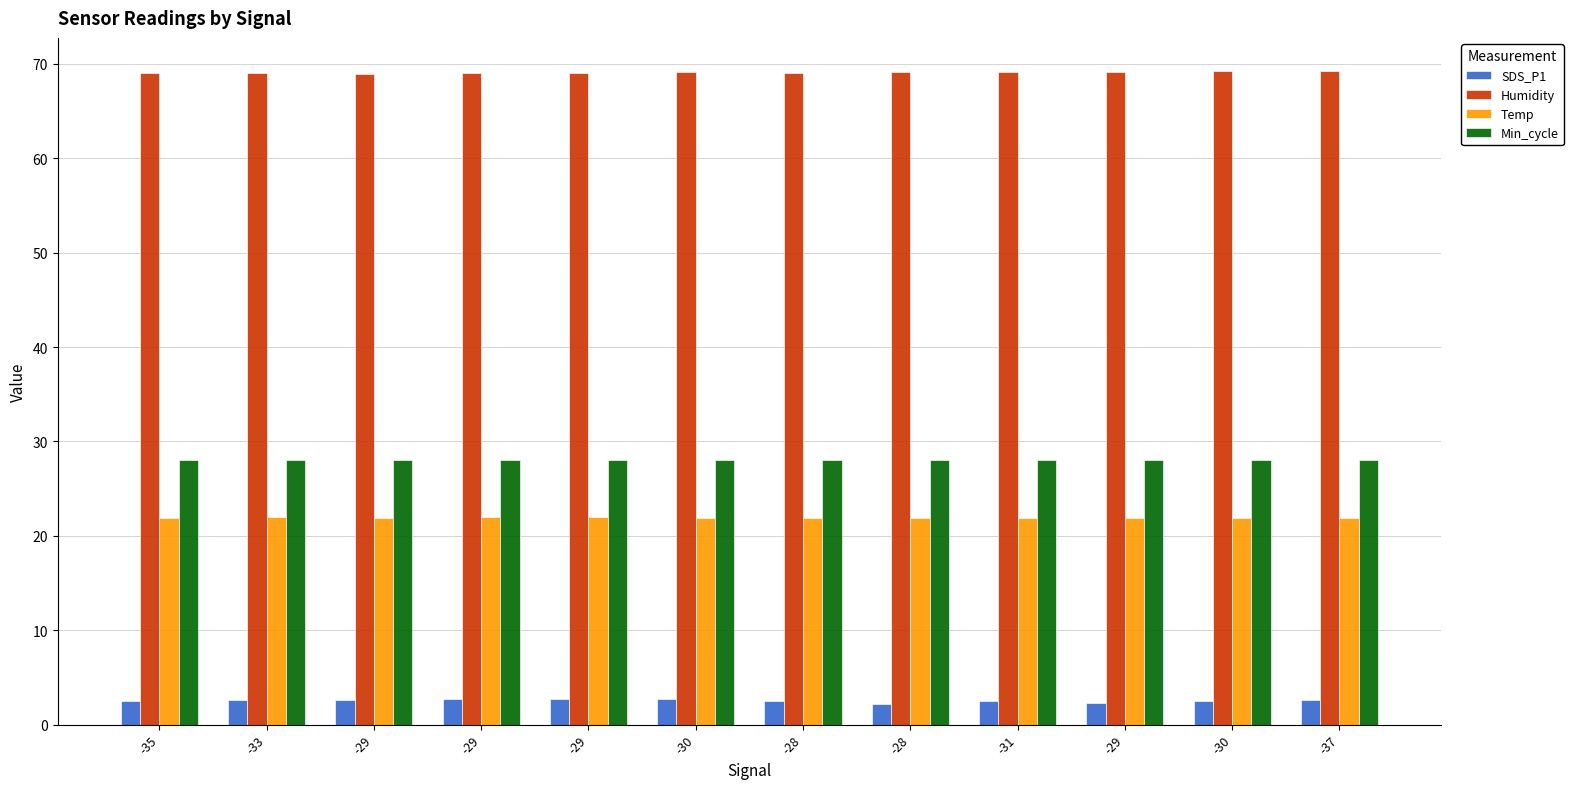

At which label does Min_cycle reach its minimum?

-35